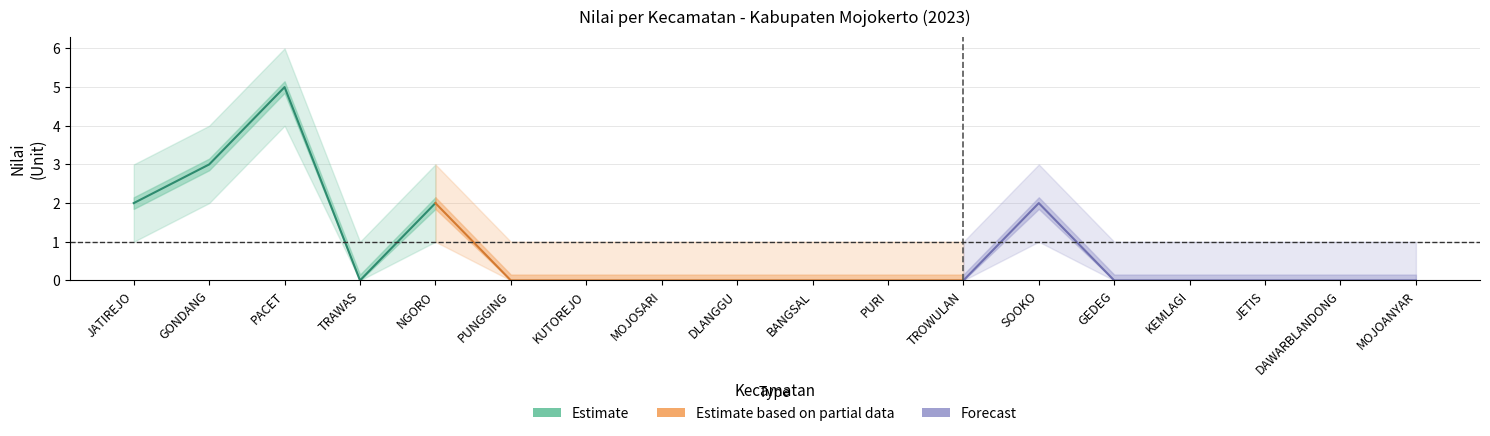

What is the label of the 8th point from the right?

PURI